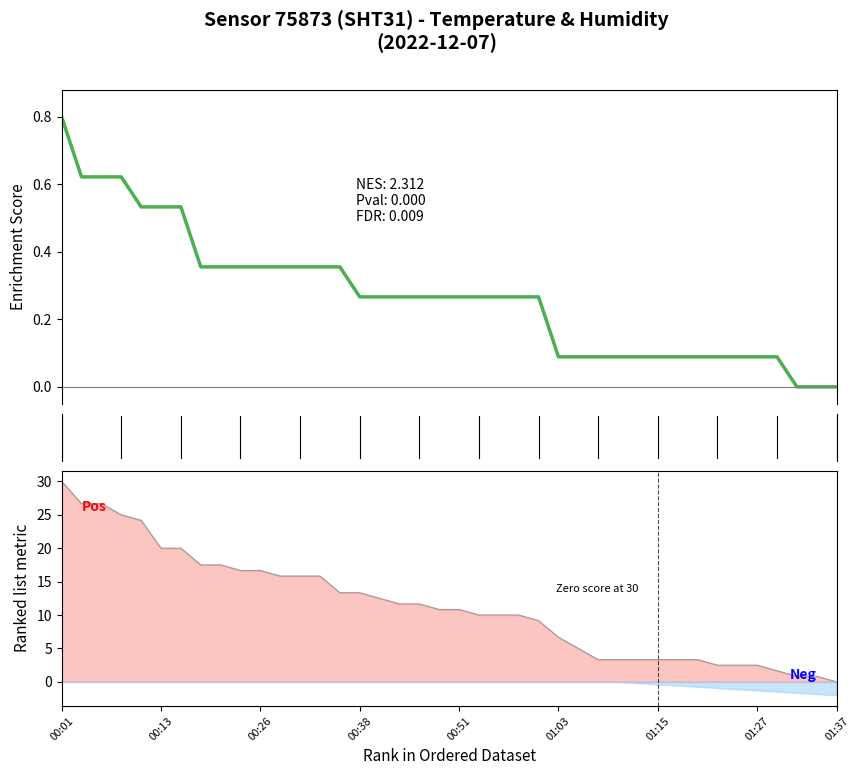

At which category is the sum across all series the highest?

00:01